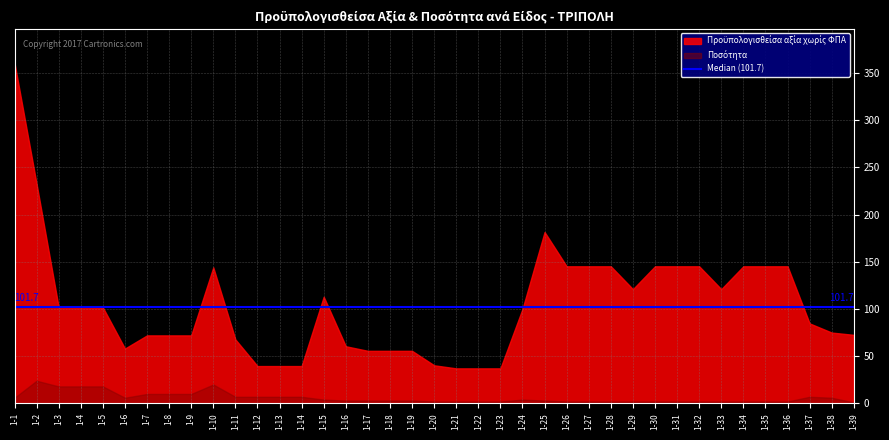

What is the difference between the highest and lowest values at 1-29?

119.0